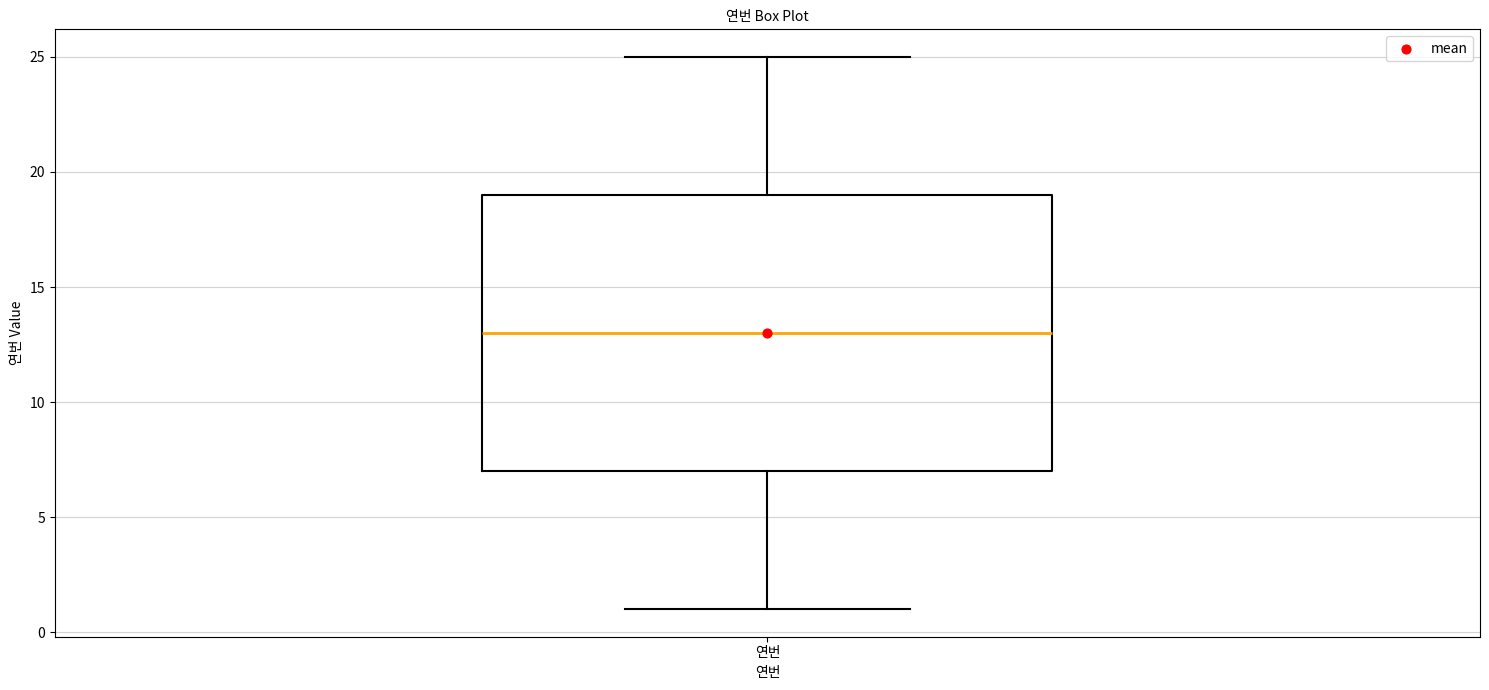

Where does the upper whisker of the box for 연번 end on the y-axis? The values are not printed on the chart, so give them approximately, as read against the axis.

25